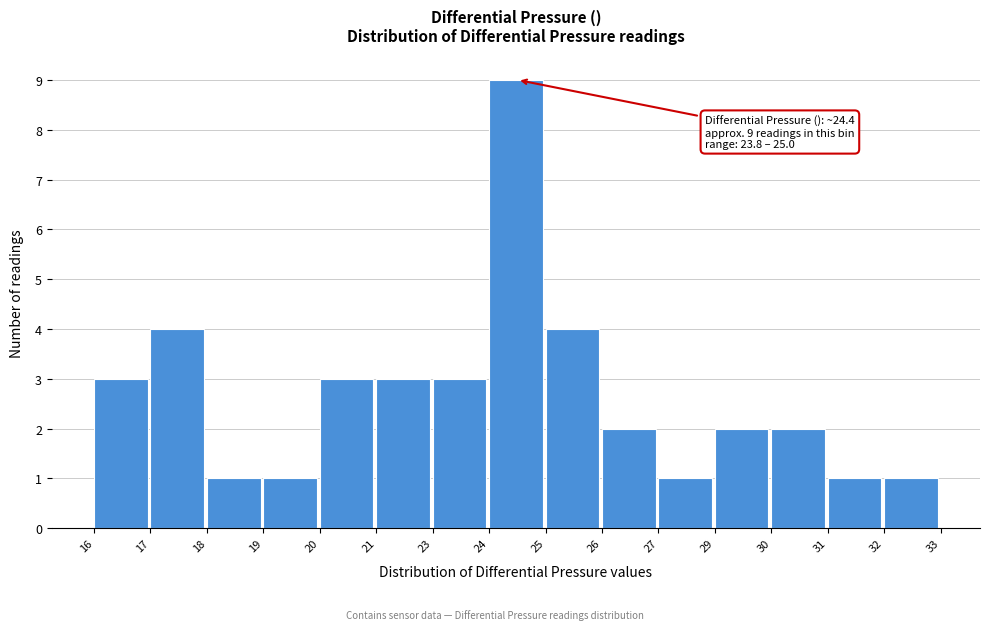

Reading right to left, what are all the values shown in this chart?

32=1	31=1	30=2	29=2	27=1	26=2	25=4	24=9	23=3	21=3	20=3	19=1	18=1	17=4	16=3